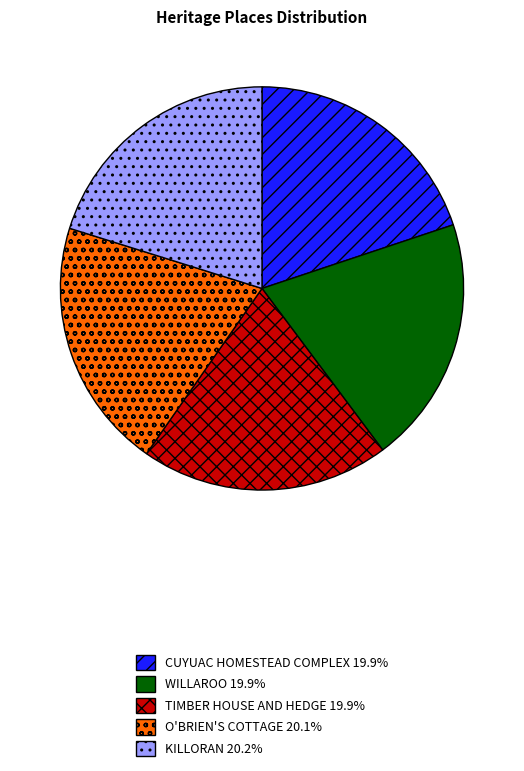

What is the ratio of the value at CUYUAC HOMESTEAD COMPLEX 19.9% to the value at O'BRIEN'S COTTAGE 20.1%?

1.0